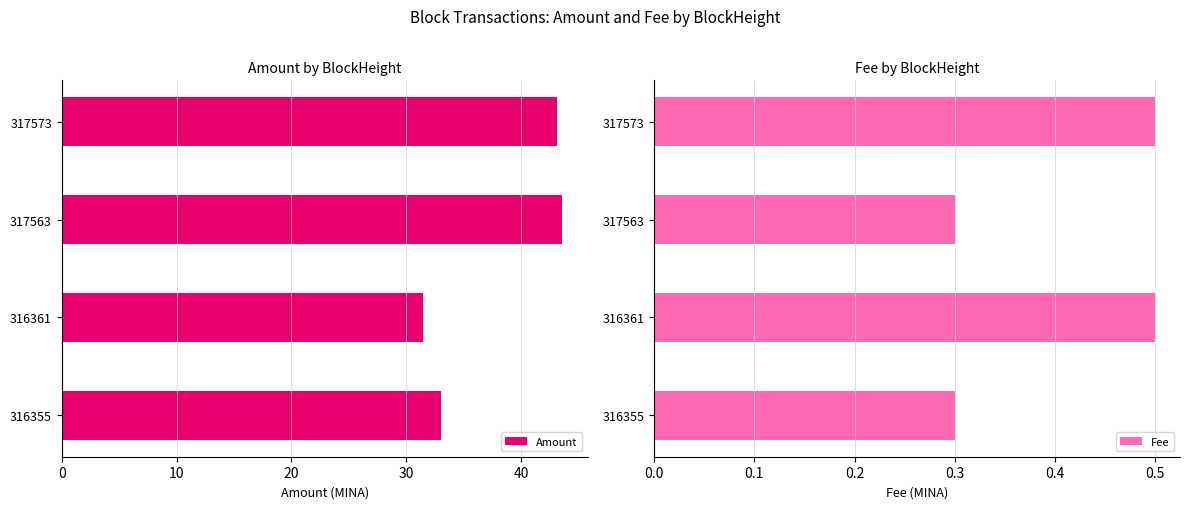

Where is Amount nearest to the value 37?

316355